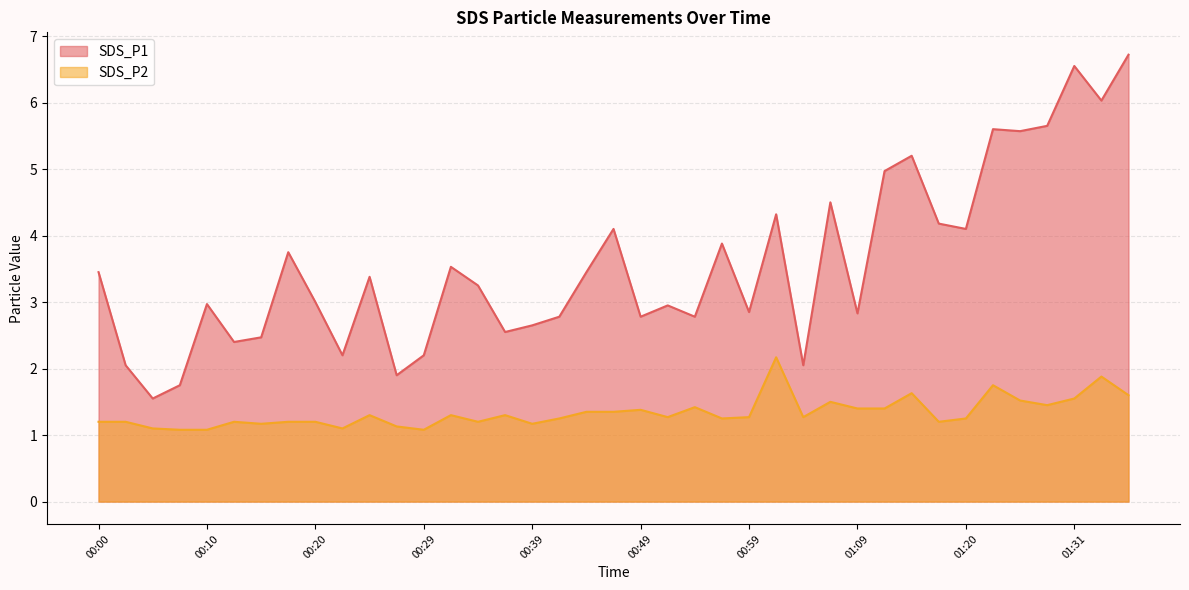

What is the label of the 27th point from the right?

00:29